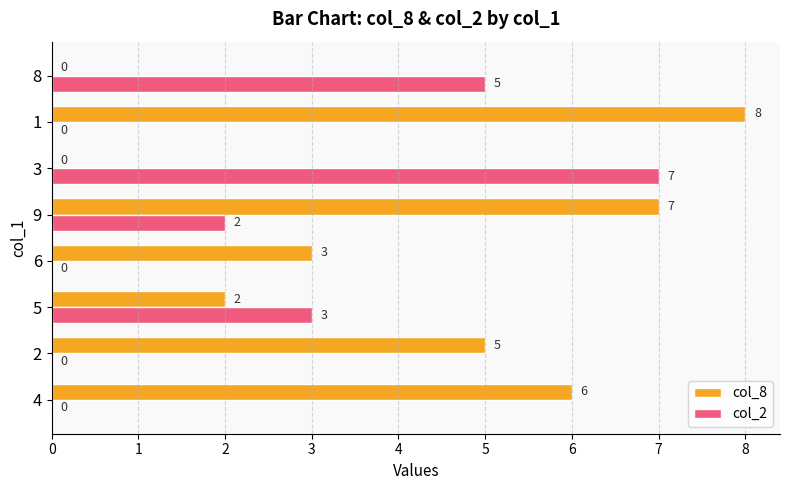

Which category has the highest value in the col_2 series?

3